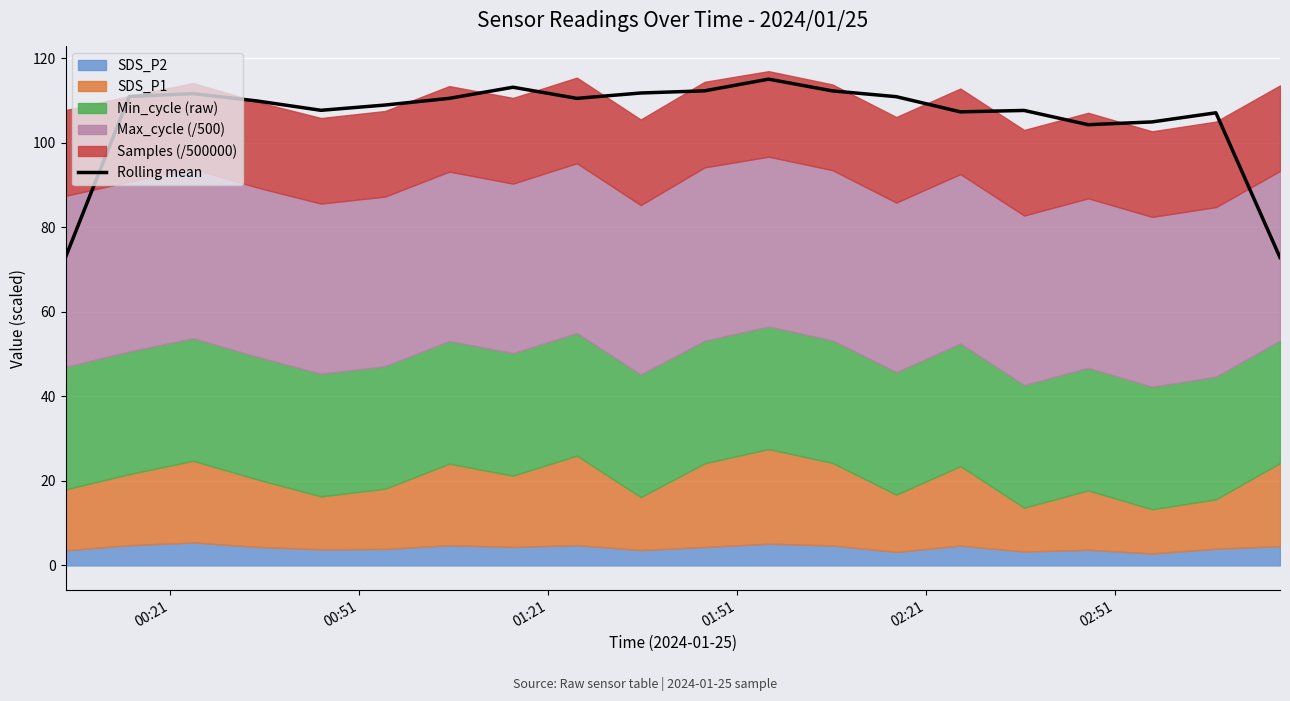

What is the value of the 9th bar from the left?

110.5